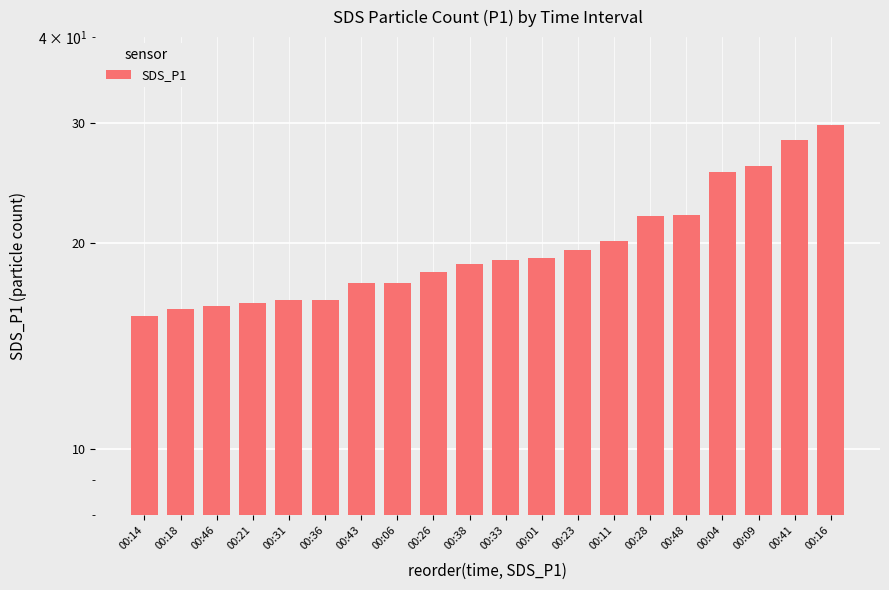

The value at 00:48 is 10.3. True or false?

False